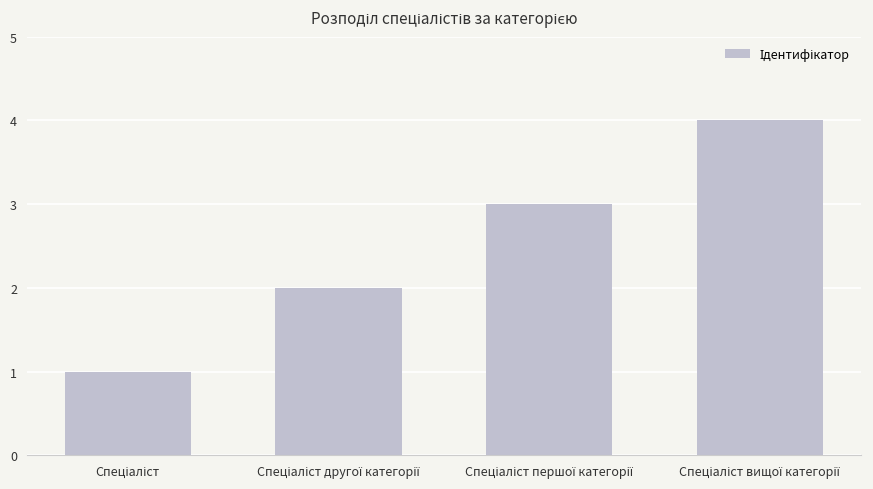

What is the greatest value displayed?

4